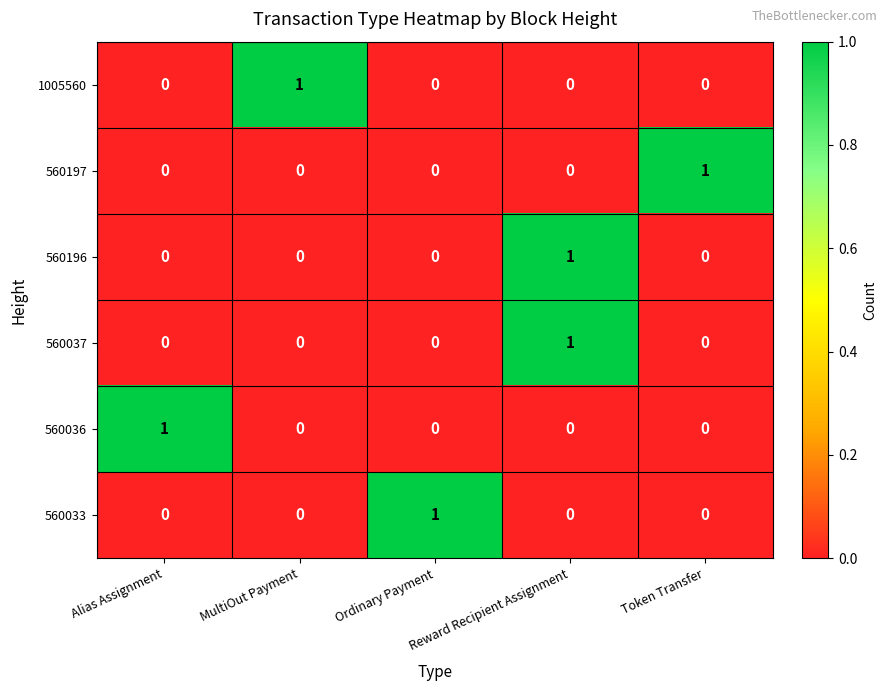

How many 560037 values are between 0 and 1?

5